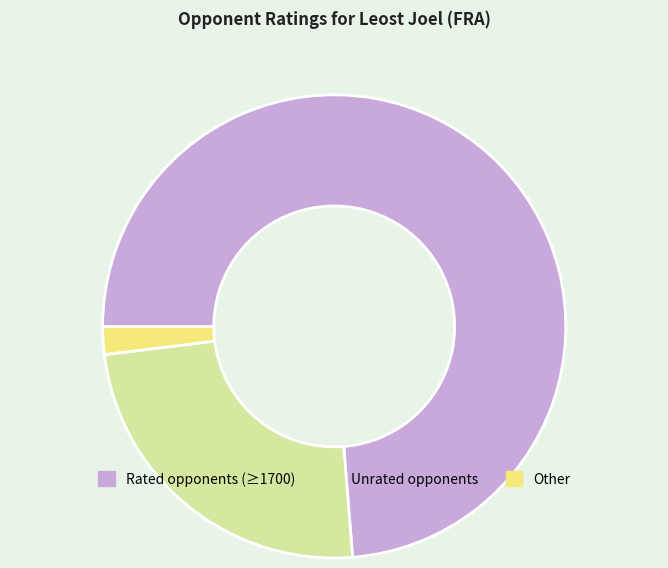

Is there any slice that represents more than half of the pie?

Yes